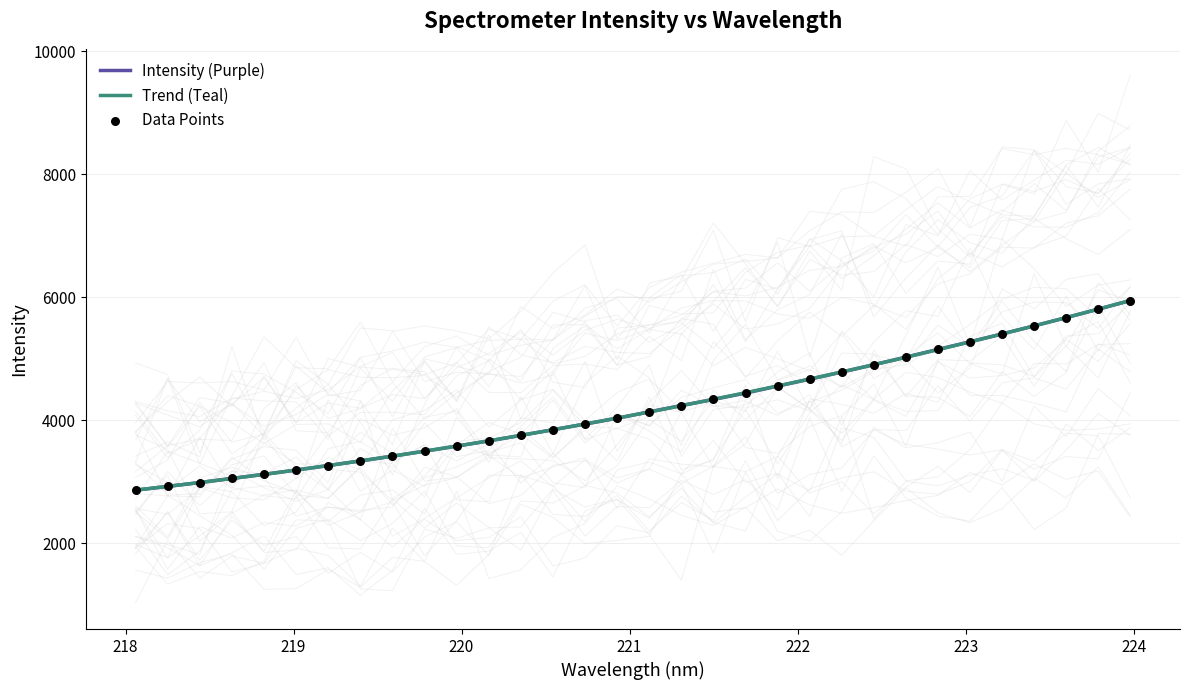

At how many categories does at least one series exceed 3494?

23